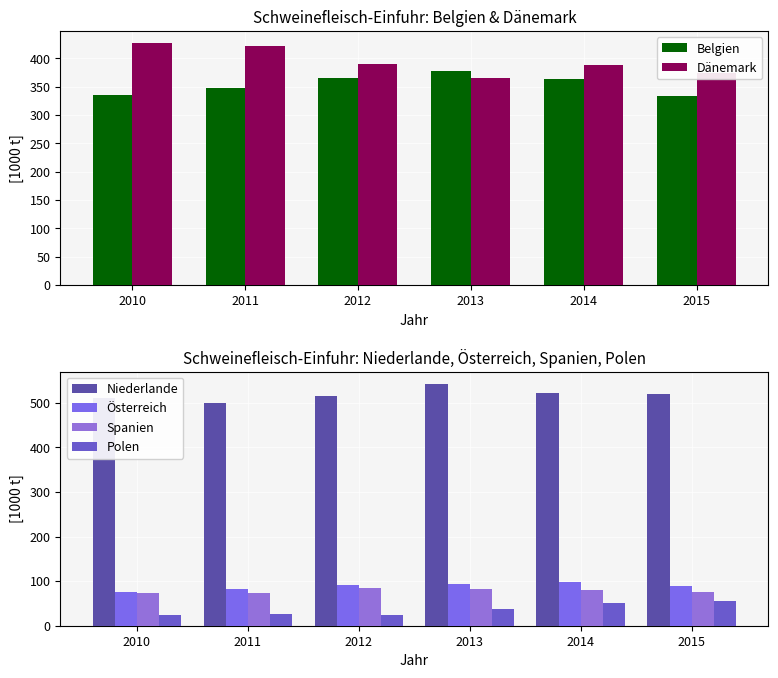

Where does the Niederlande series first go above 518?

2013